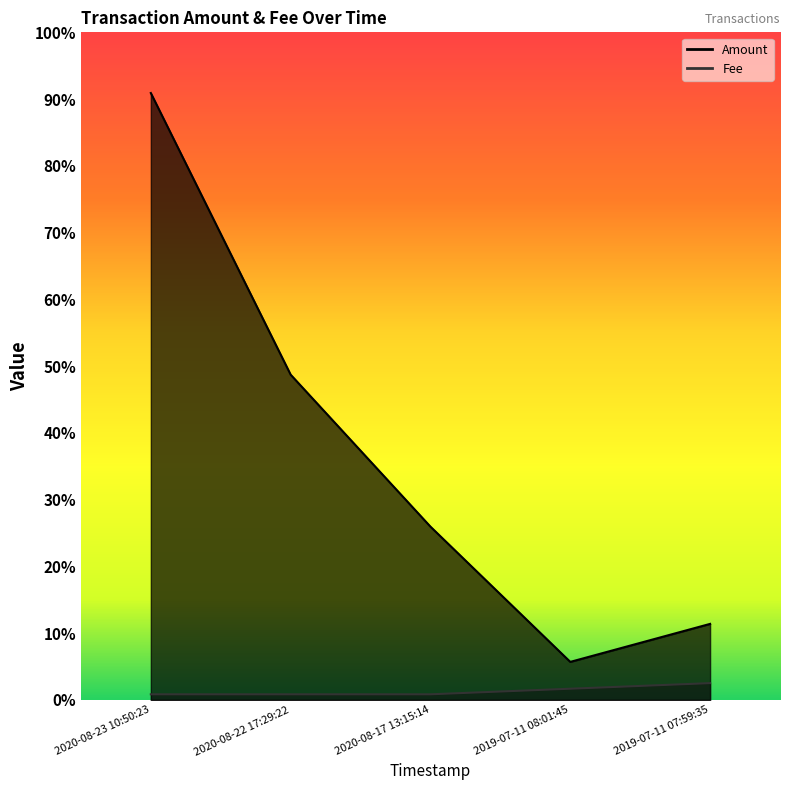

At which category is the sum across all series the highest?

2020-08-23 10:50:23